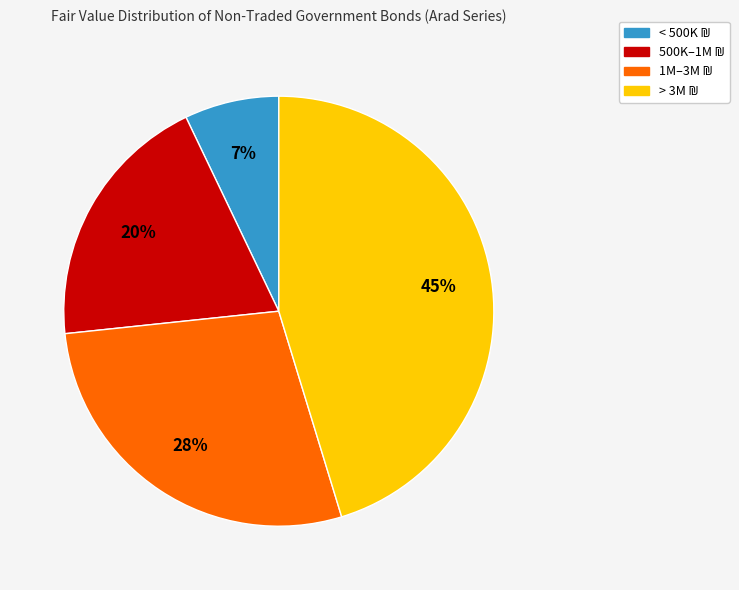

To the nearest percent, what is the average slice percentage?

25%